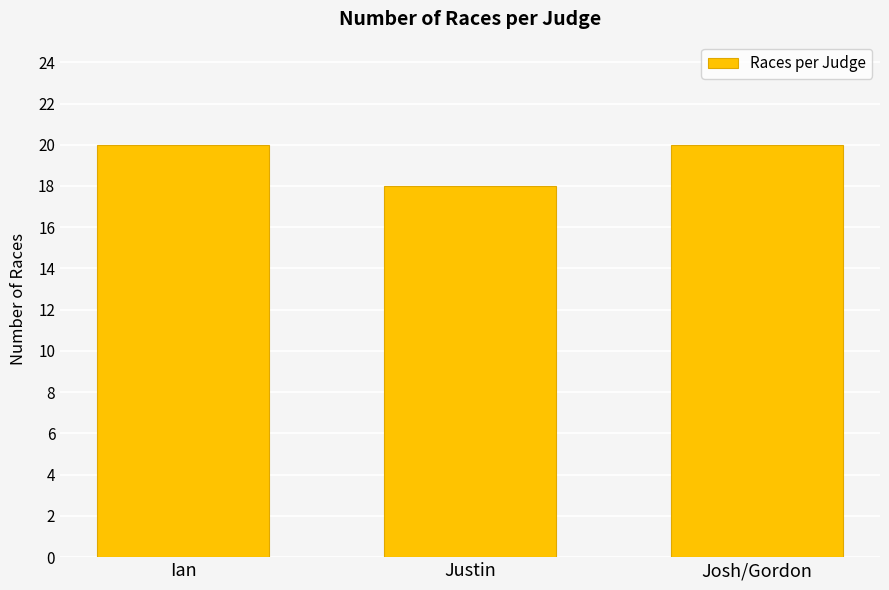

Reading left to right, what are all the values shown in this chart?

20	18	20